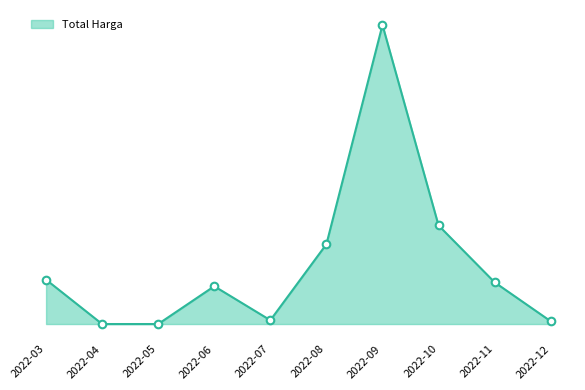

Which has a higher value, 2022-11 or 2022-08?

2022-08